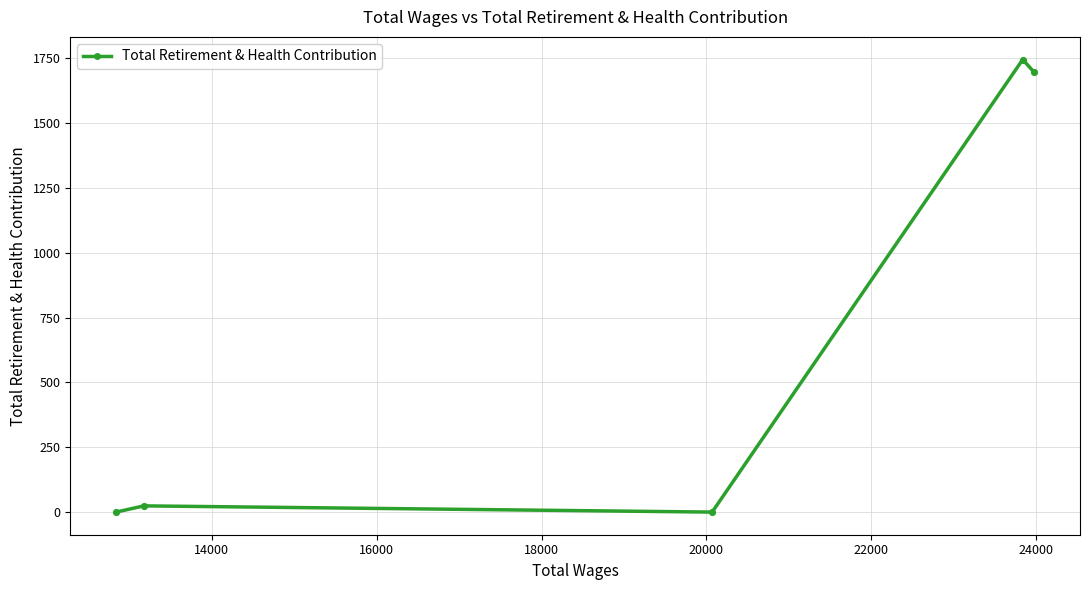

What is the average value?

693